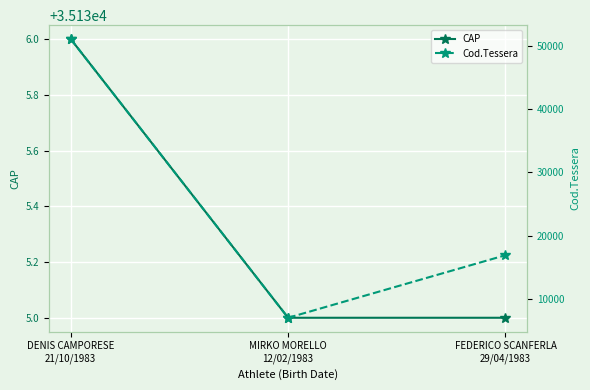

What is the total value across all series at DENIS CAMPORESE
21/10/1983?

86262